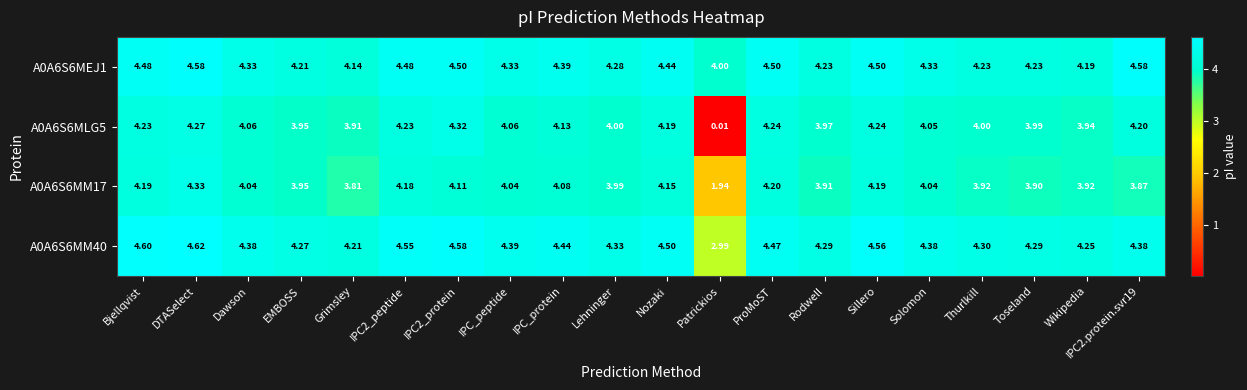

At which category does the chart reach its peak across all series?

DTASelect